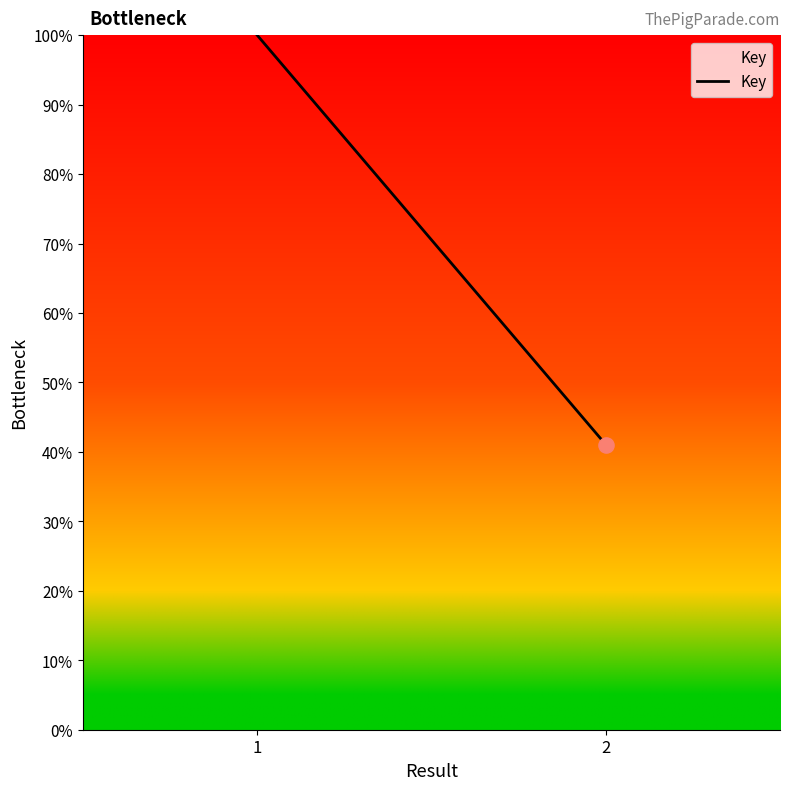

Between 2 and 1, which is larger?

1